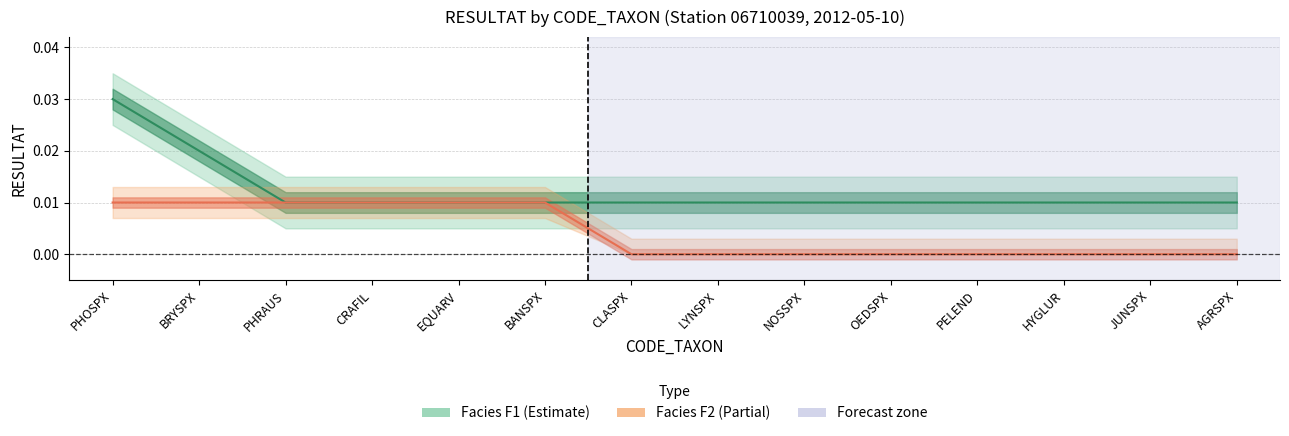

How many lines are shown in the chart?

2